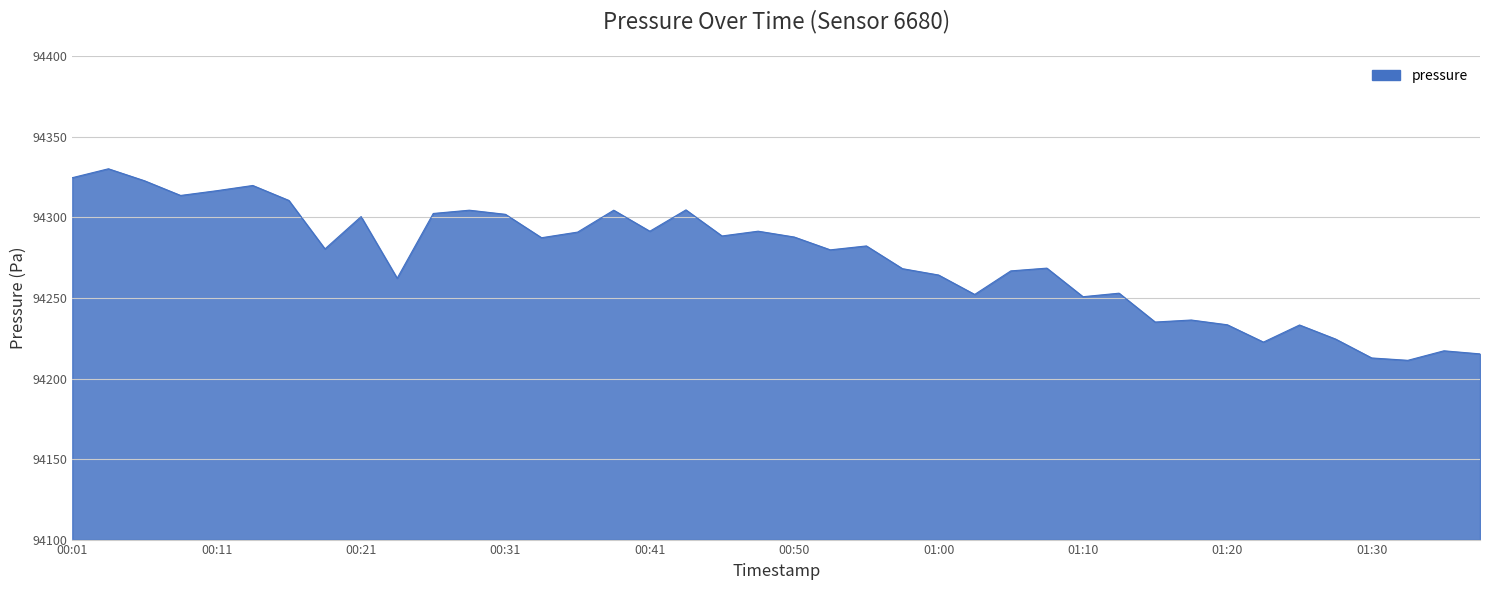

What is the smallest value displayed?

94211.3